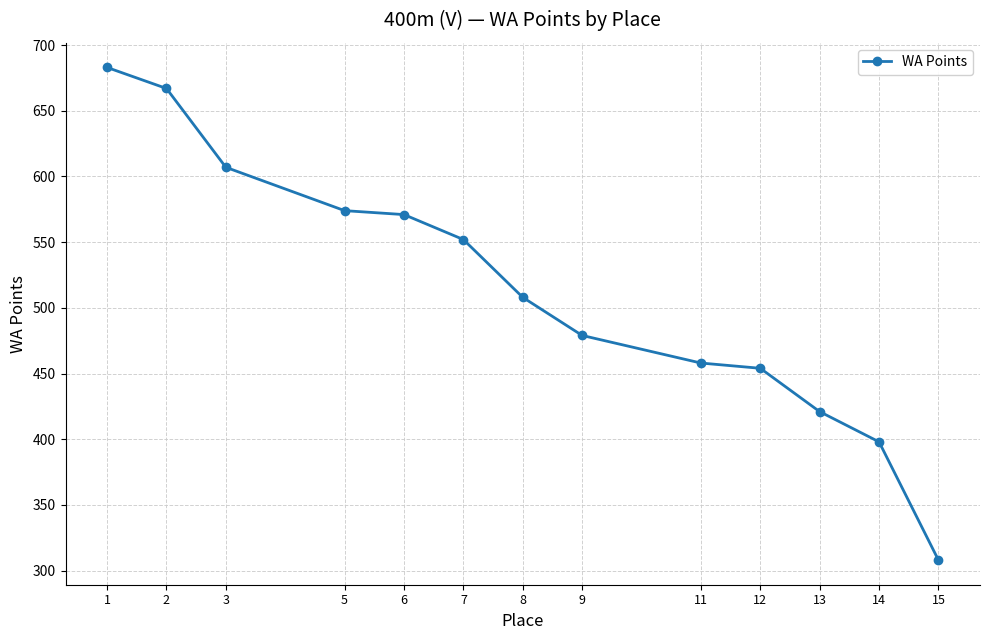

What is the approximate value at 9, to the nearest 10?

480